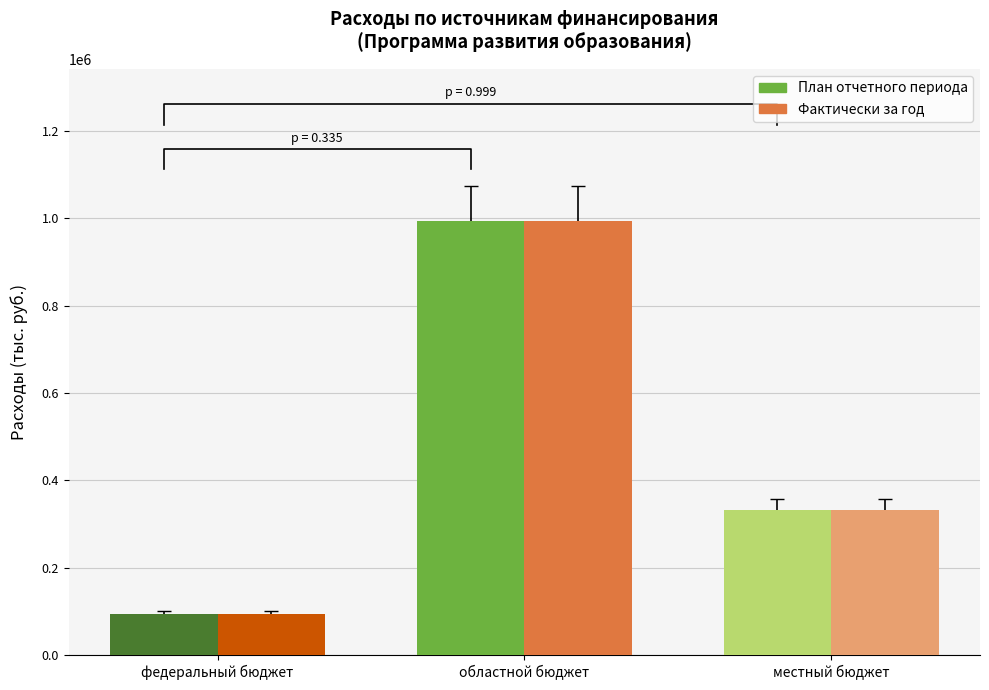

Between федеральный бюджет and областной бюджет, which is larger?

областной бюджет